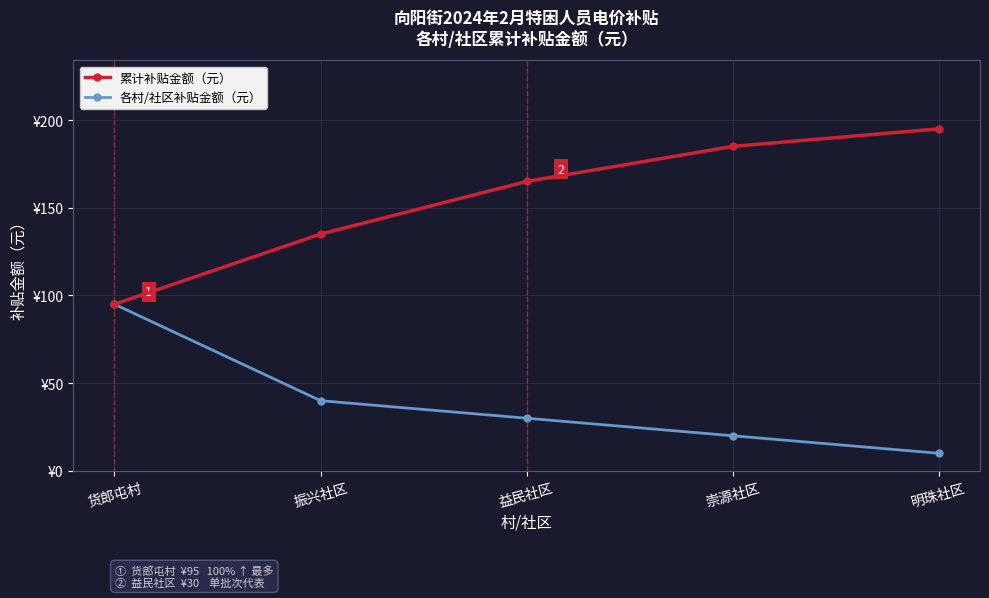

The 累计补贴金额（元） series shows 73 at 振兴社区. True or false?

False